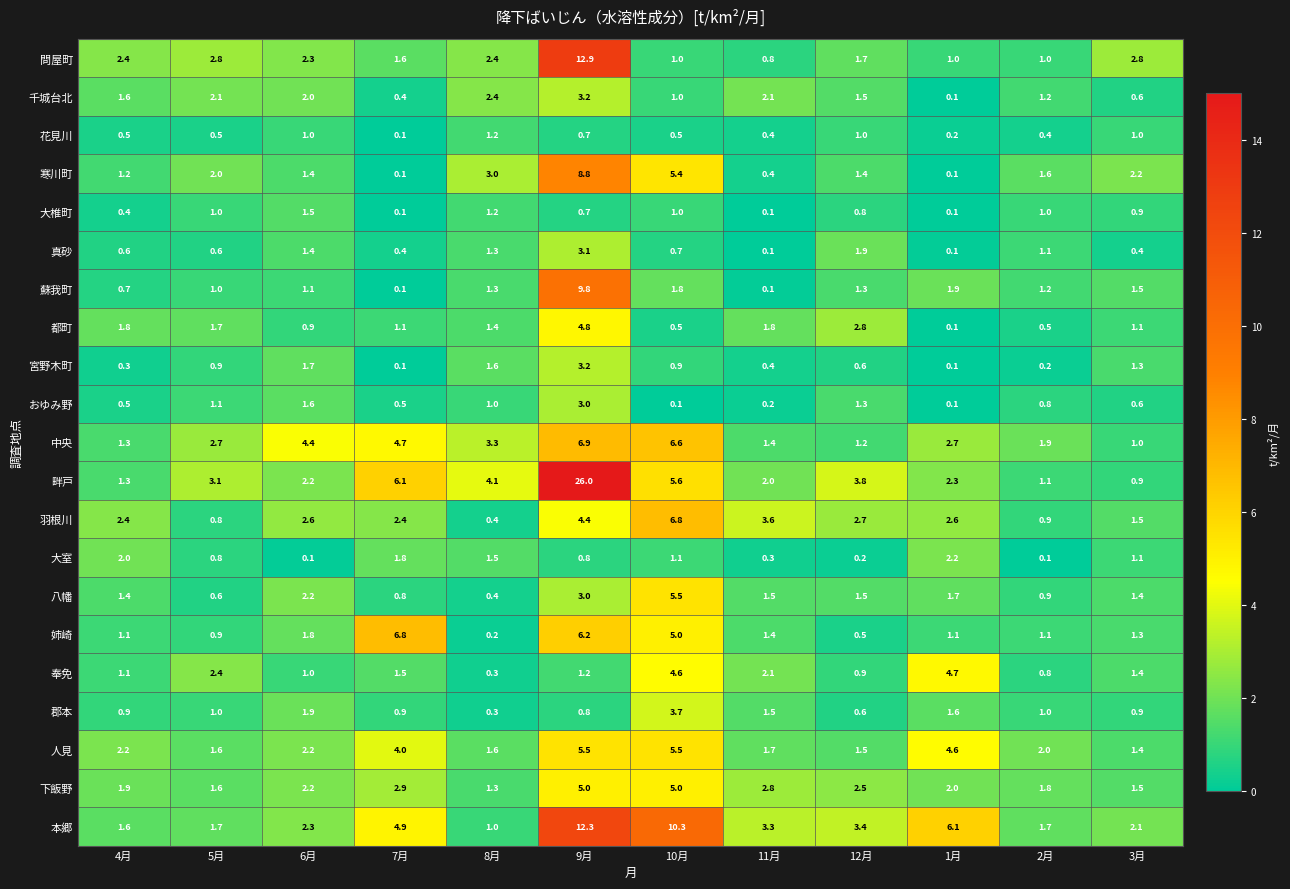

What is the total value across all series at 7月?

41.3